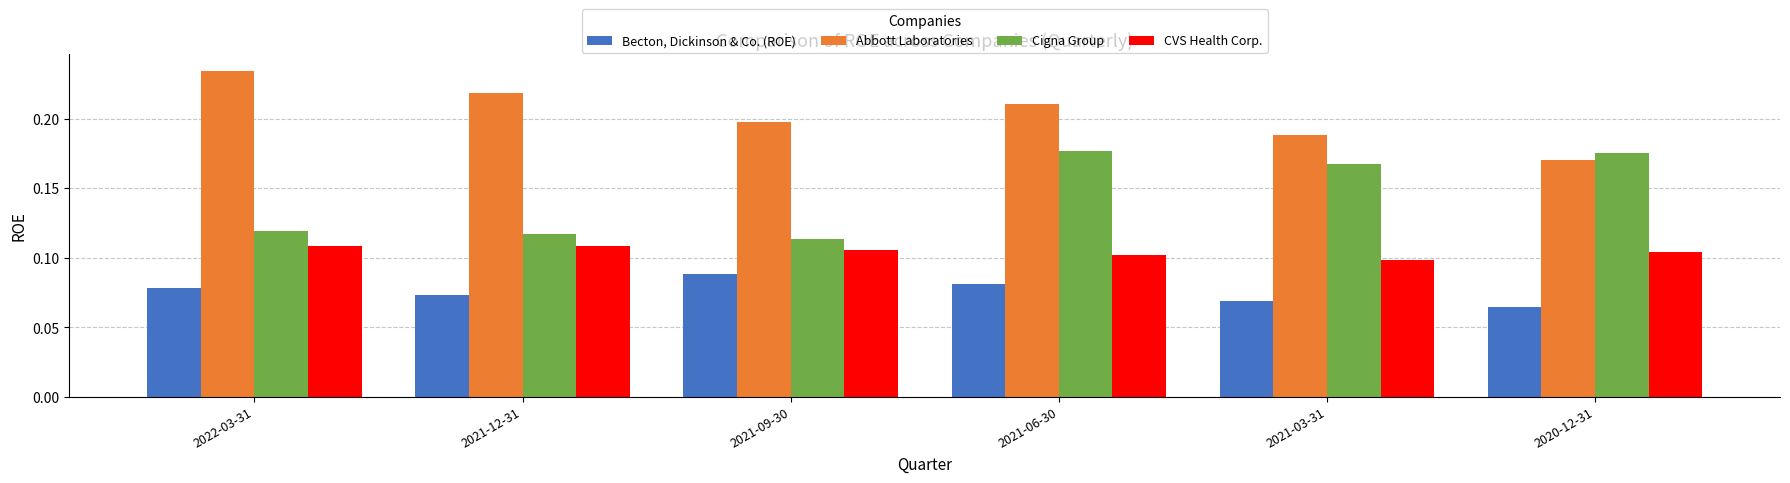

Between 2021-06-30 and 2021-03-31, which series saw the biggest shift?

Abbott Laboratories